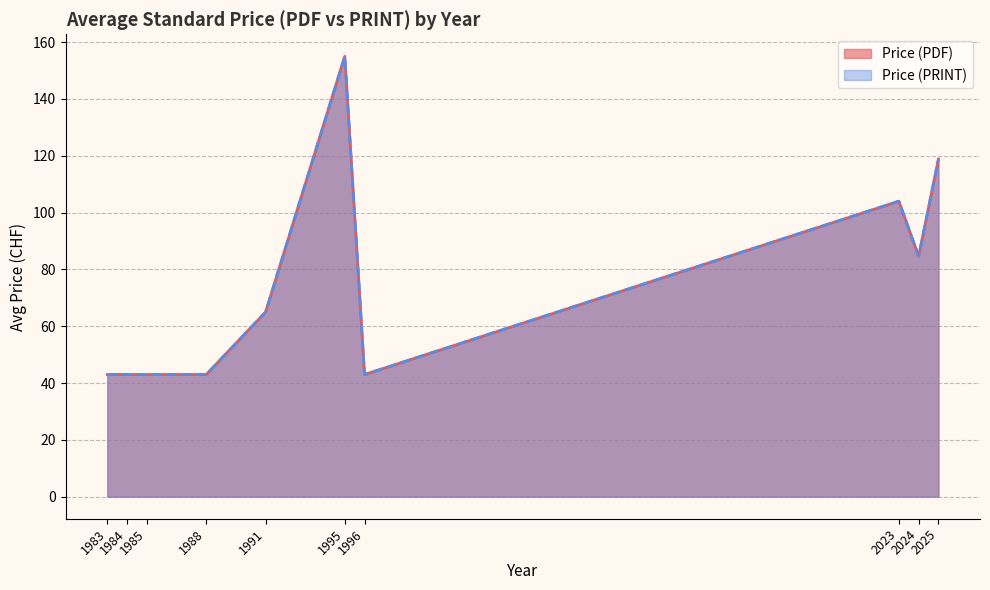

Where is the first local minimum for Price (PDF)?

2024